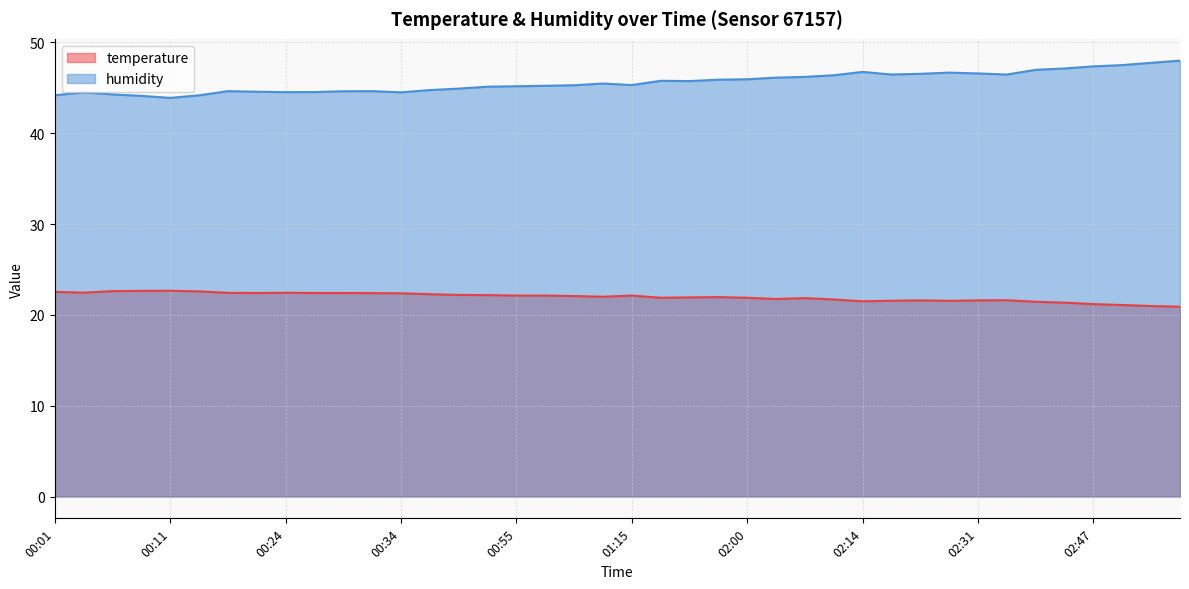

True or false: humidity and temperature intersect in this chart.

False